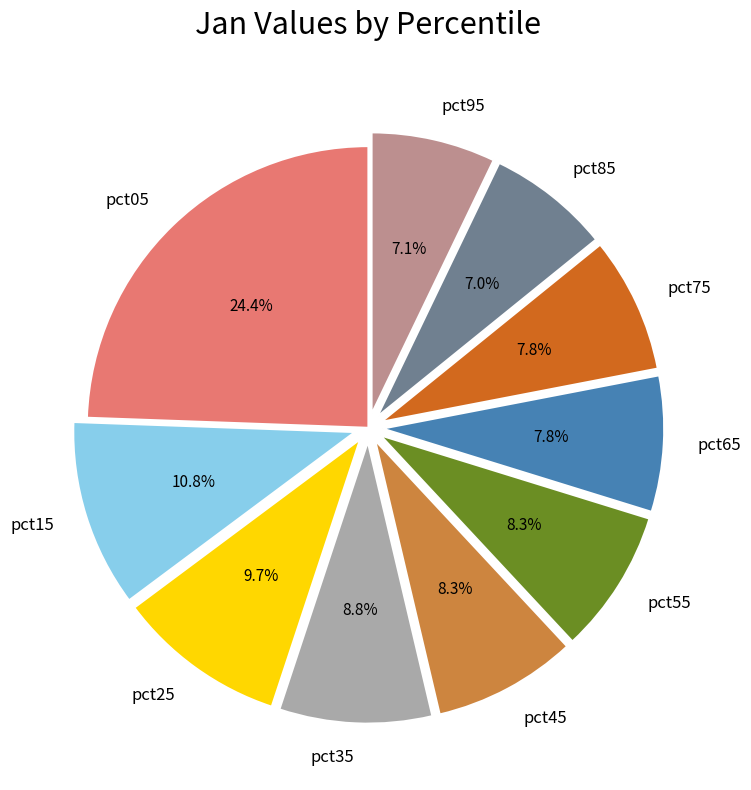

To the nearest percent, what is the average slice percentage?

10%